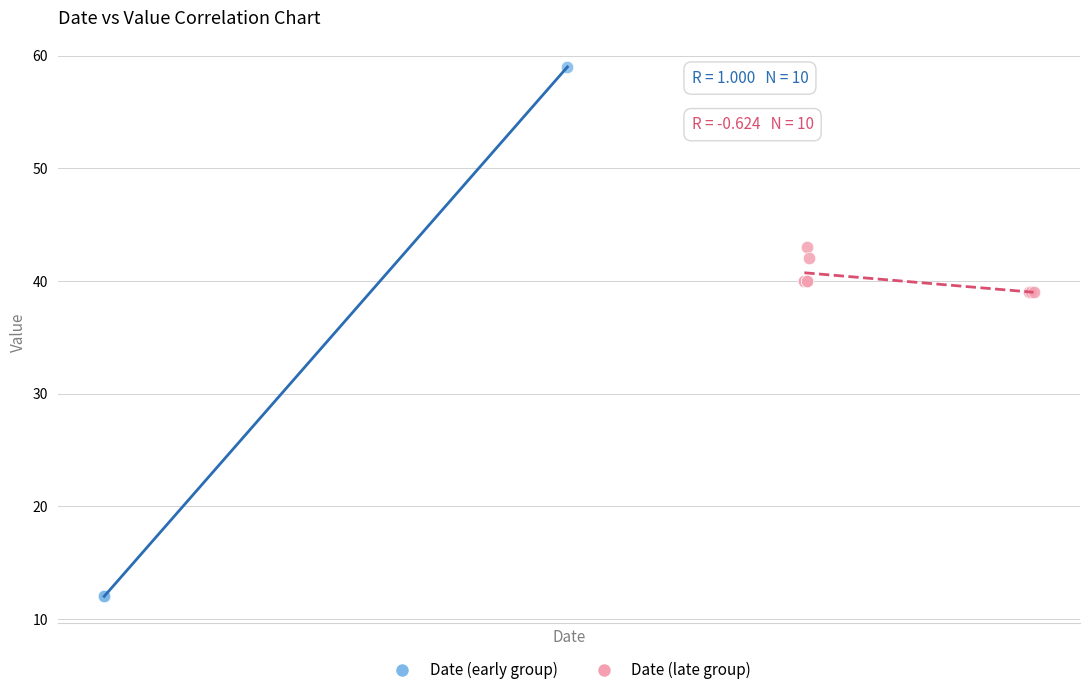

Which series contains the highest Y value?

Date (early group)